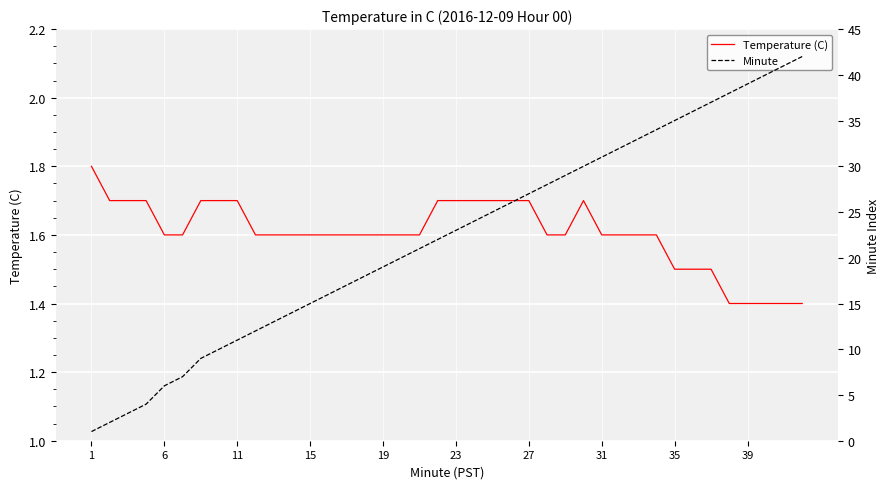

List the series in order of their overall mean, highest first.

Minute, Temperature (C)